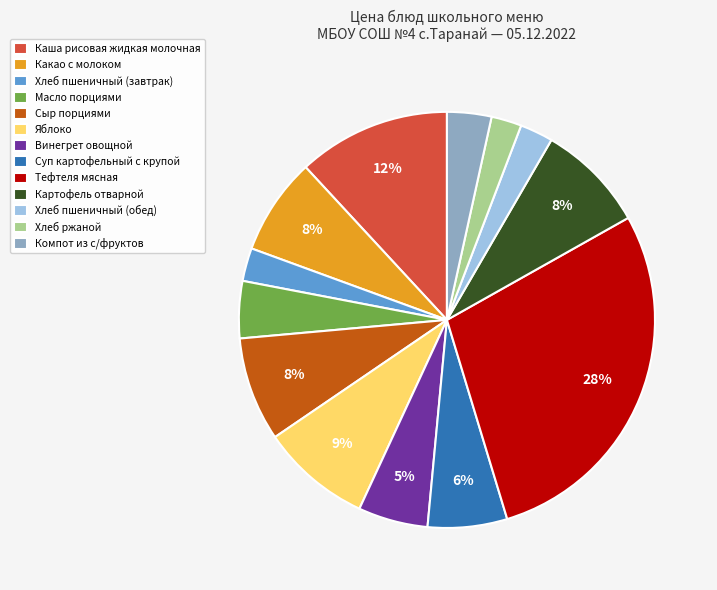

To the nearest percent, what percentage of the pie is Хлеб пшеничный (завтрак)?

3%